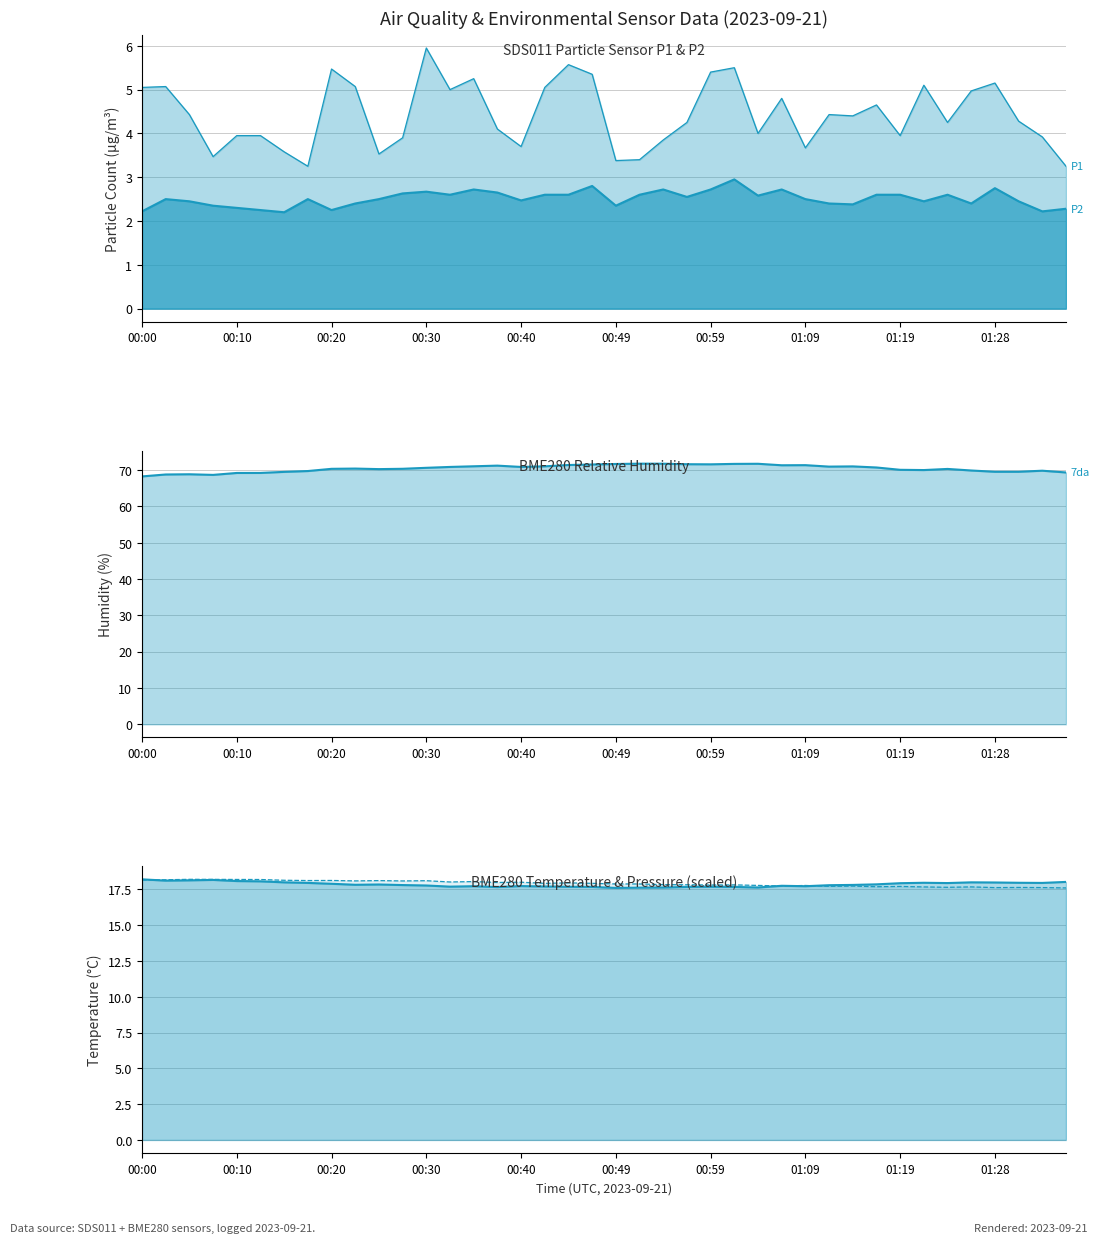

What is the maximum value for BME280_pressure_kpa?

18.2